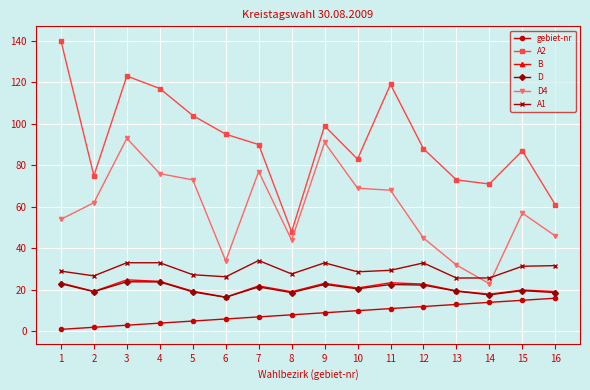

What is the difference between the highest and lowest values at 6?

89.0